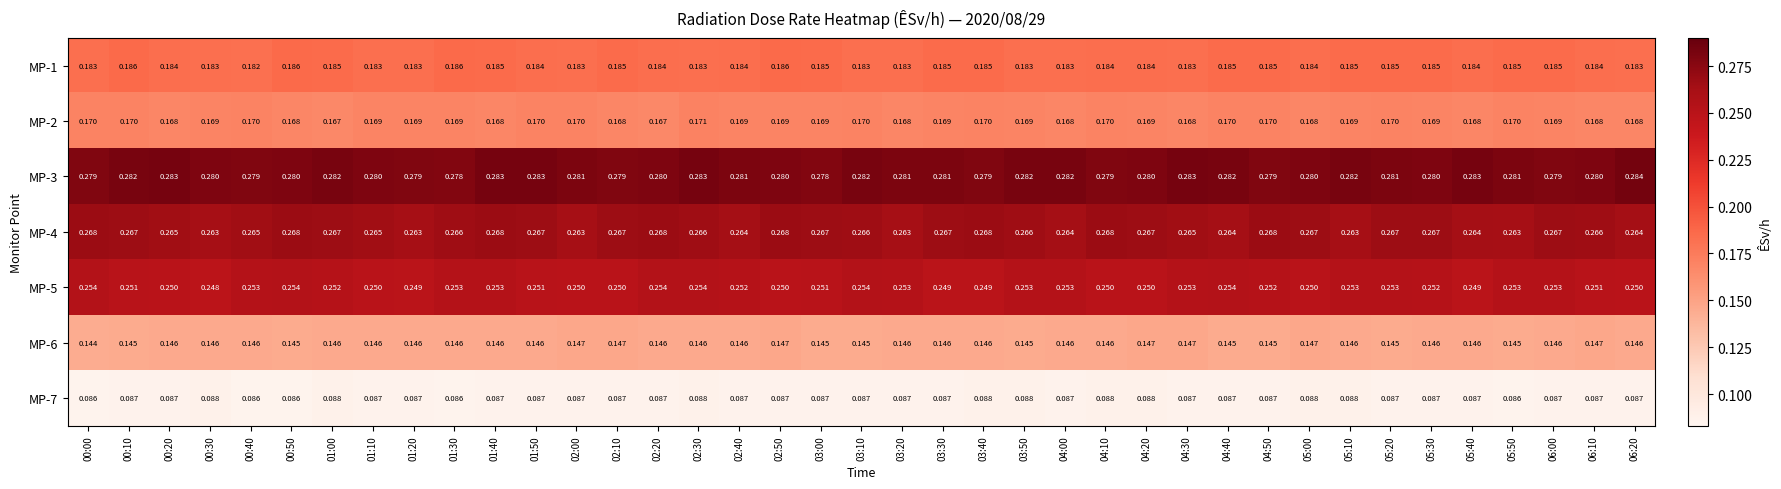

Is the value of MP-2 at 01:50 greater than the value of MP-3 at 00:50?

No